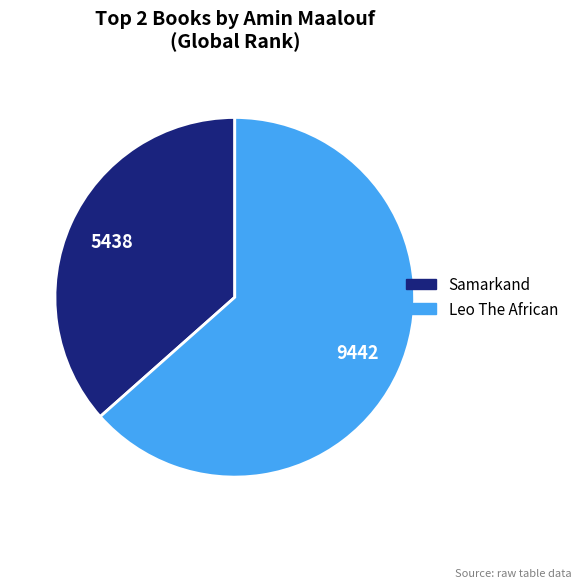

Which category accounts for the majority?

Leo The African